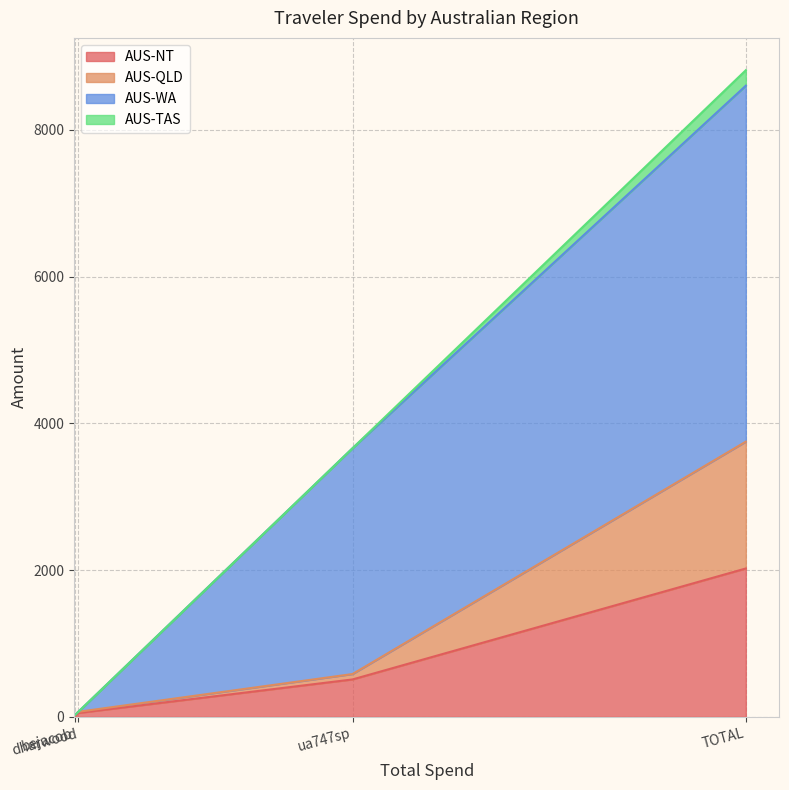

True or false: AUS-QLD has more than 2 interior local peaks.

False